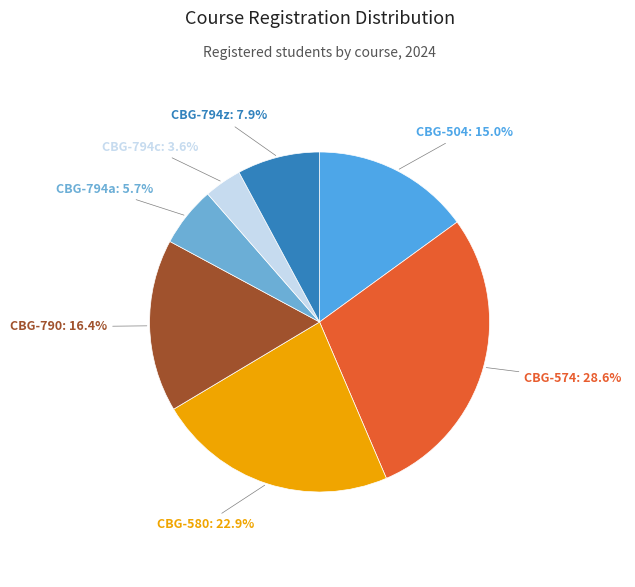

How many segments does this pie chart have?

7